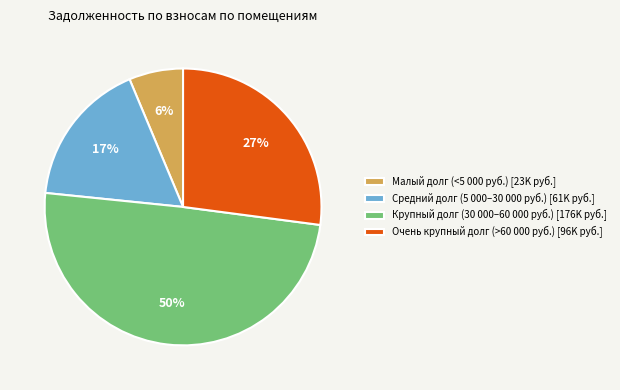

Which category has the biggest portion of the pie?

Крупный долг (30 000–60 000 руб.) [176K руб.]